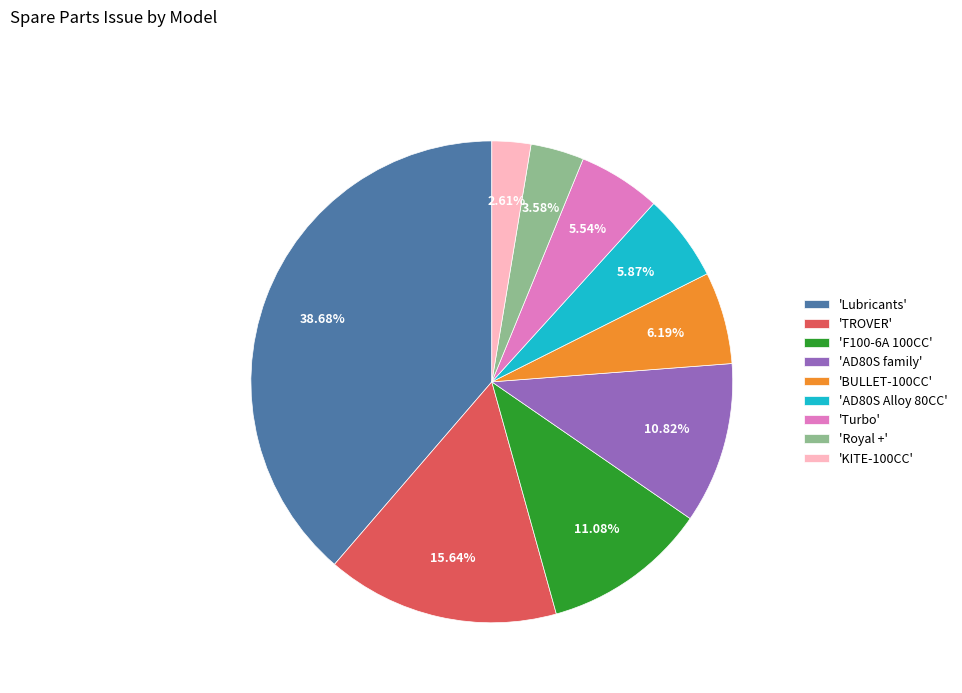

Between 'F100-6A 100CC' and 'KITE-100CC', which is larger?

'F100-6A 100CC'